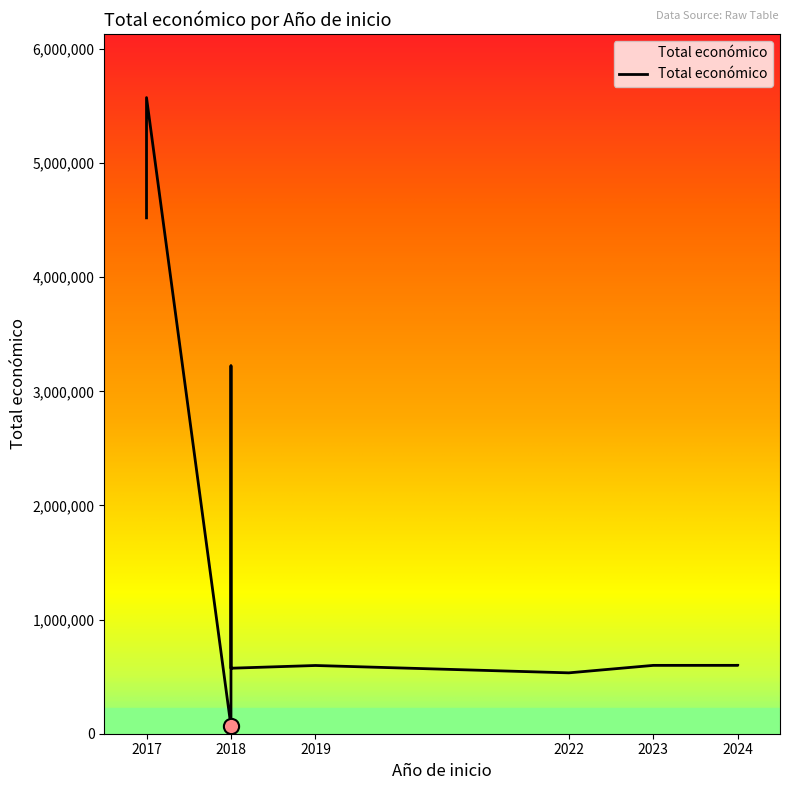

What is the ratio of the value at 2017 to the value at 2024?

9.3